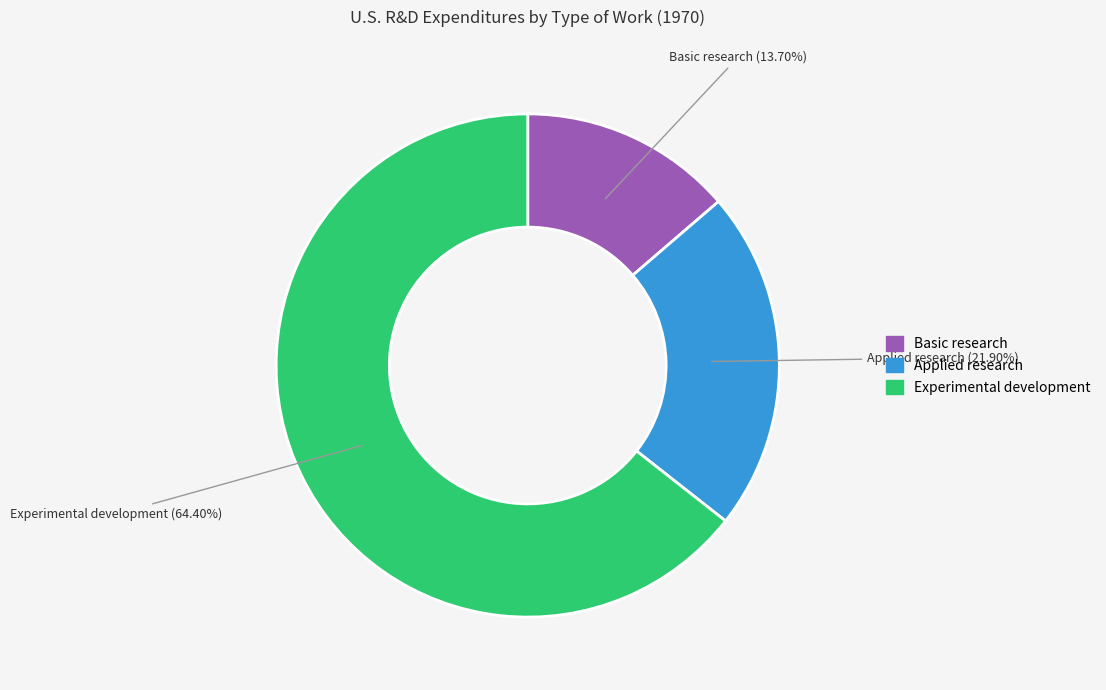

What percentage is the Applied research slice, to the nearest percent?

22%